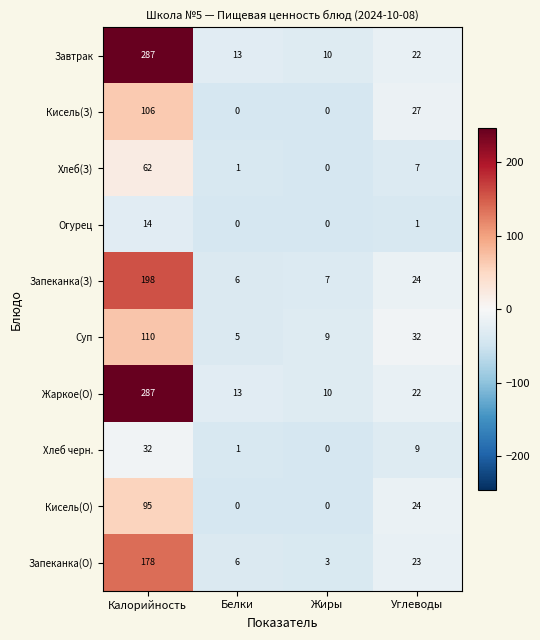

What is the difference between the Запеканка(О) values at Калорийность and Углеводы?

155